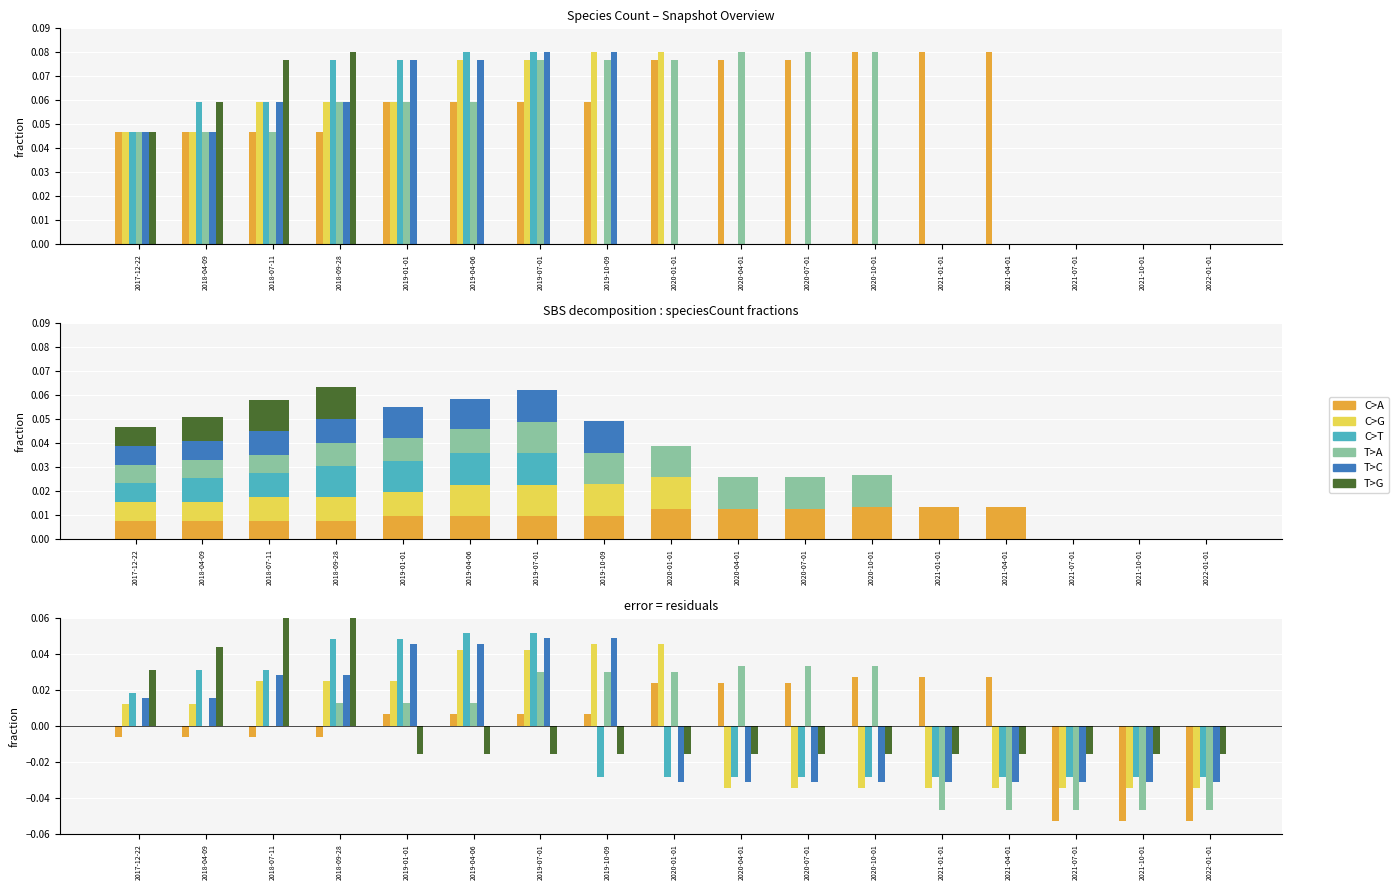

Which series has the largest total across all categories?

C>A